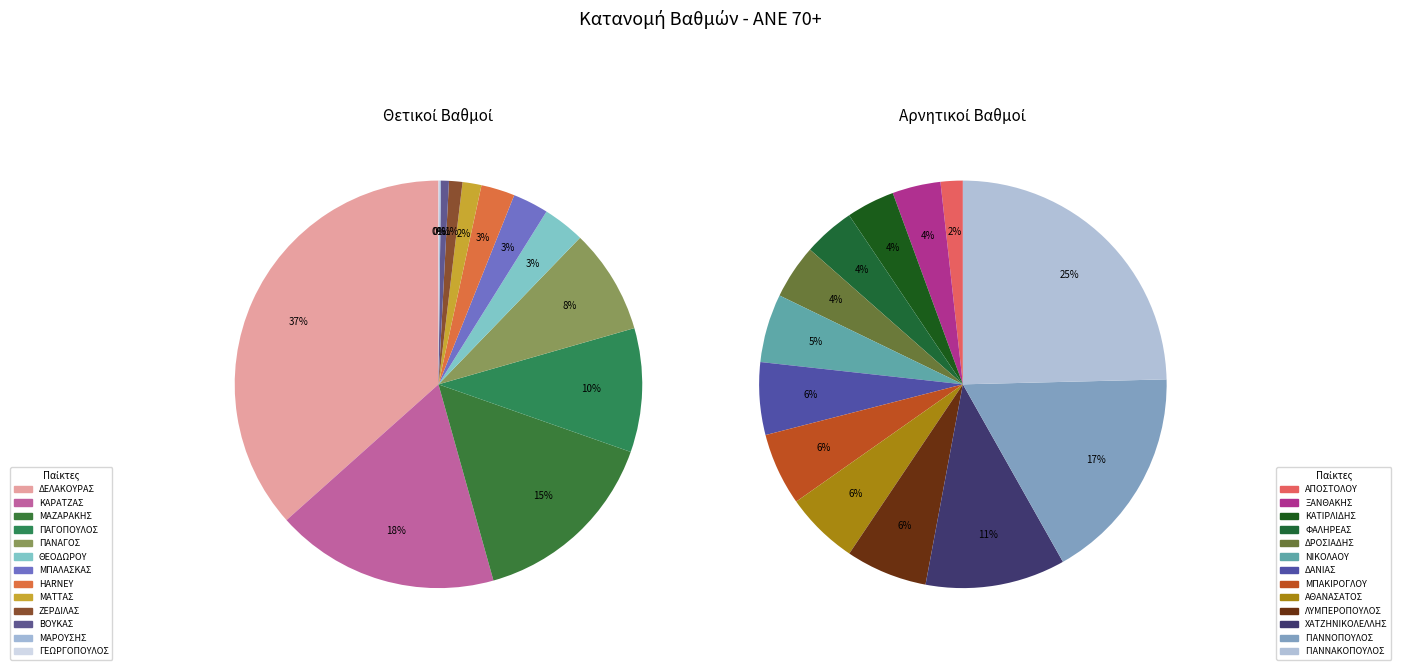

True or false: 2 accounts for 15% of the total.

False